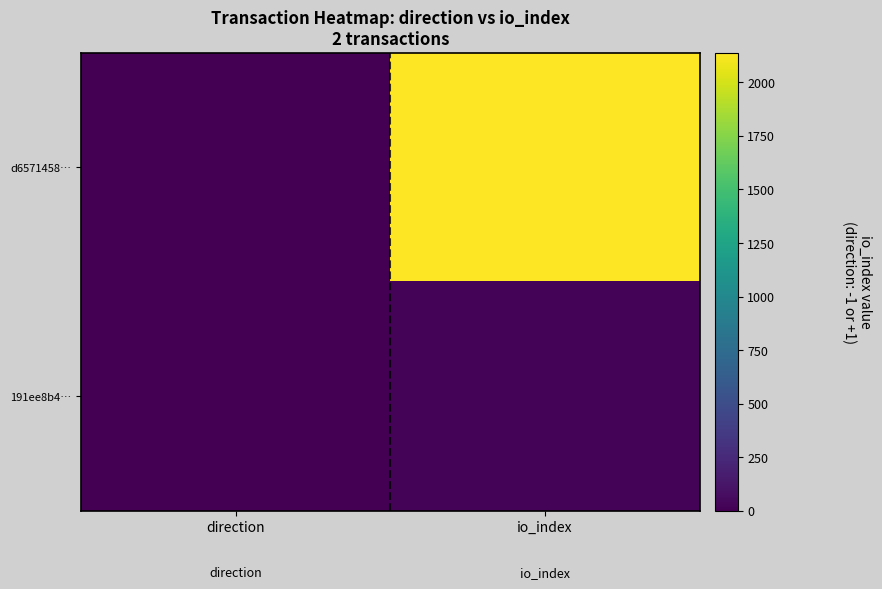

Which series changed the most between direction and io_index?

d6571458…